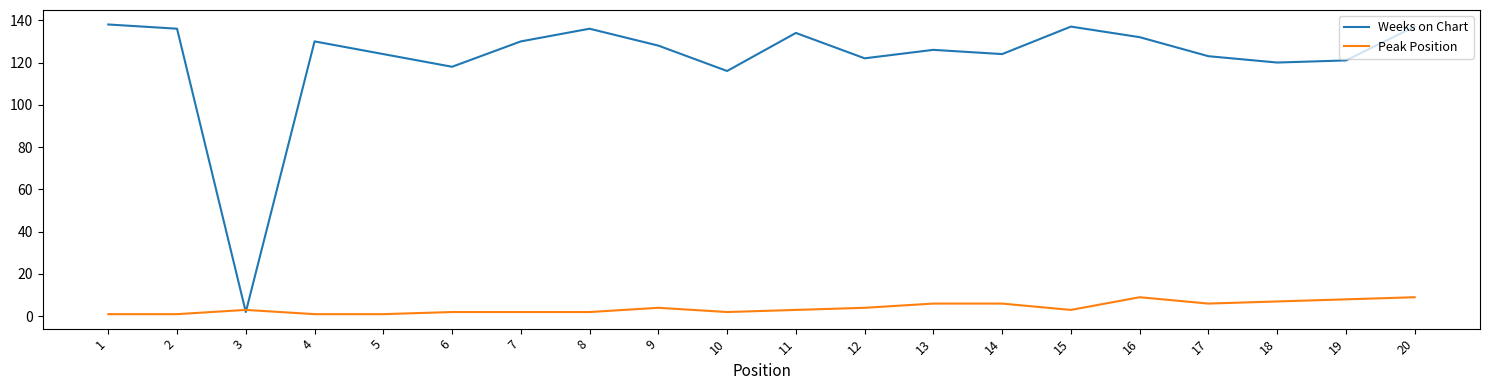

What is the maximum value shown in the chart?

138